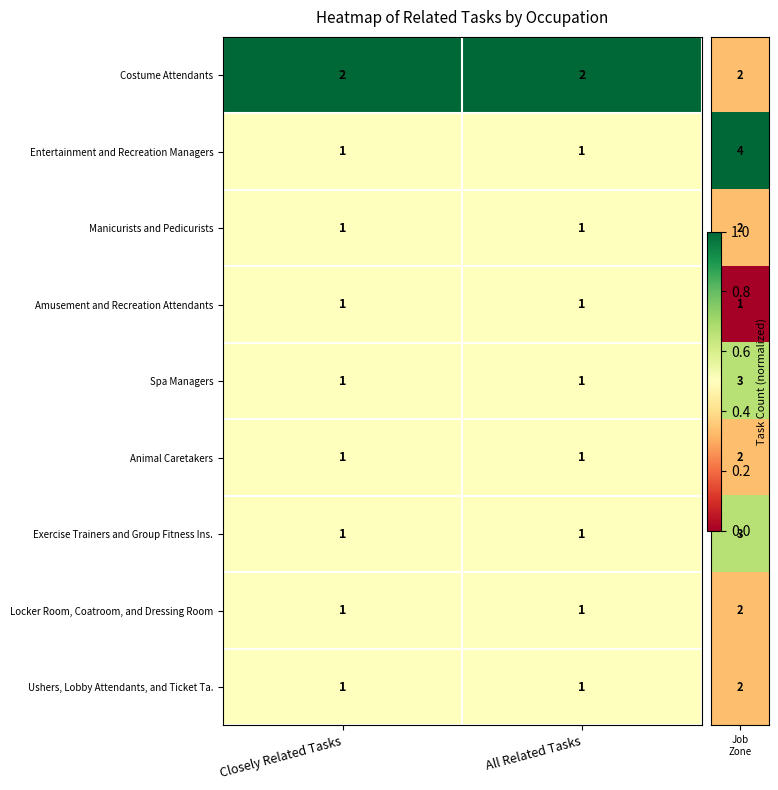

What is the total value across all series at All Related Tasks?

10